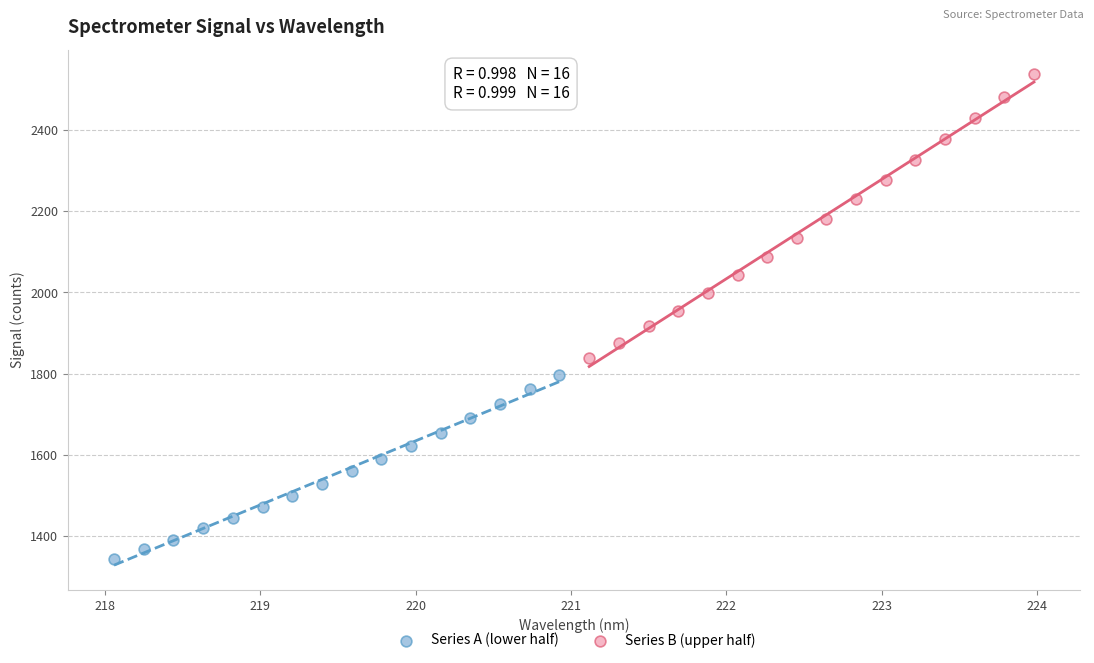

Which series has the largest Y range (max minus min)?

Series B (upper half)